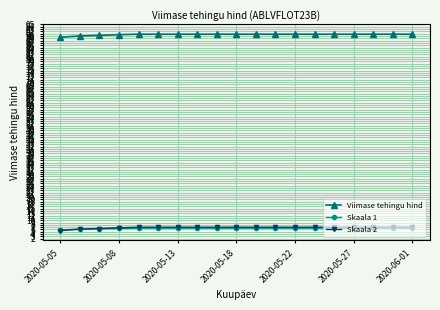

Is this an area chart (filled region under the line)?

No